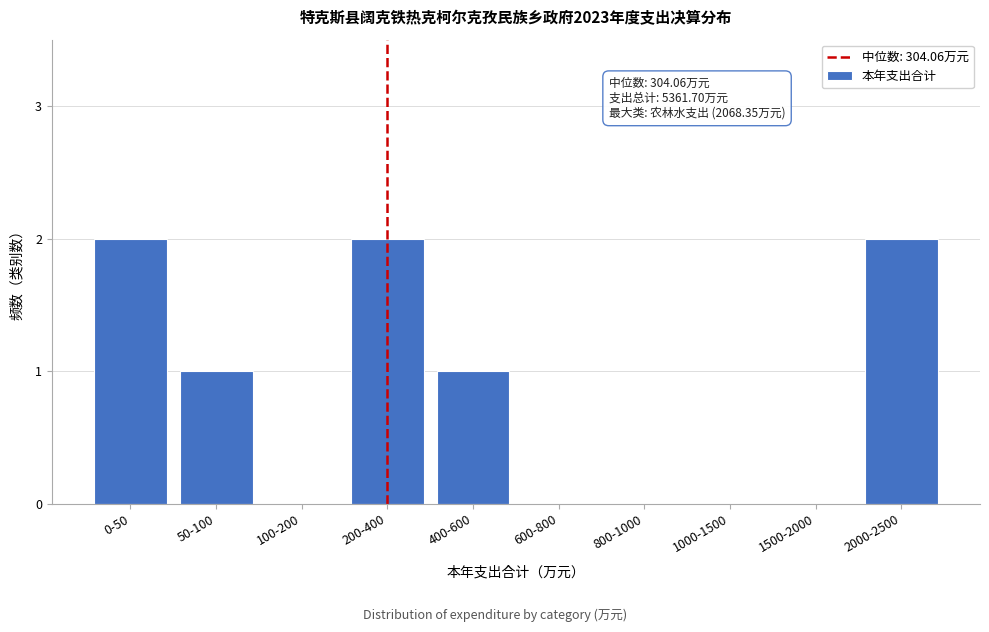

Reading left to right, what are all the values shown in this chart?

0-50=2	50-100=1	100-200=0	200-400=2	400-600=1	600-800=0	800-1000=0	1000-1500=0	1500-2000=0	2000-2500=2